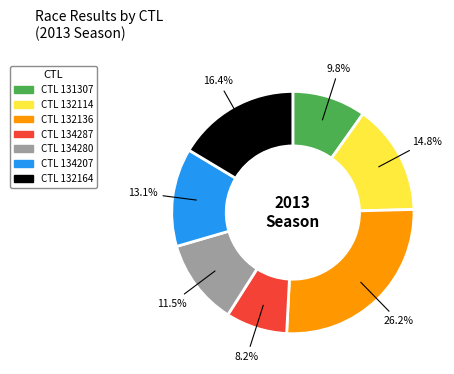

Is there any slice that represents more than half of the pie?

No